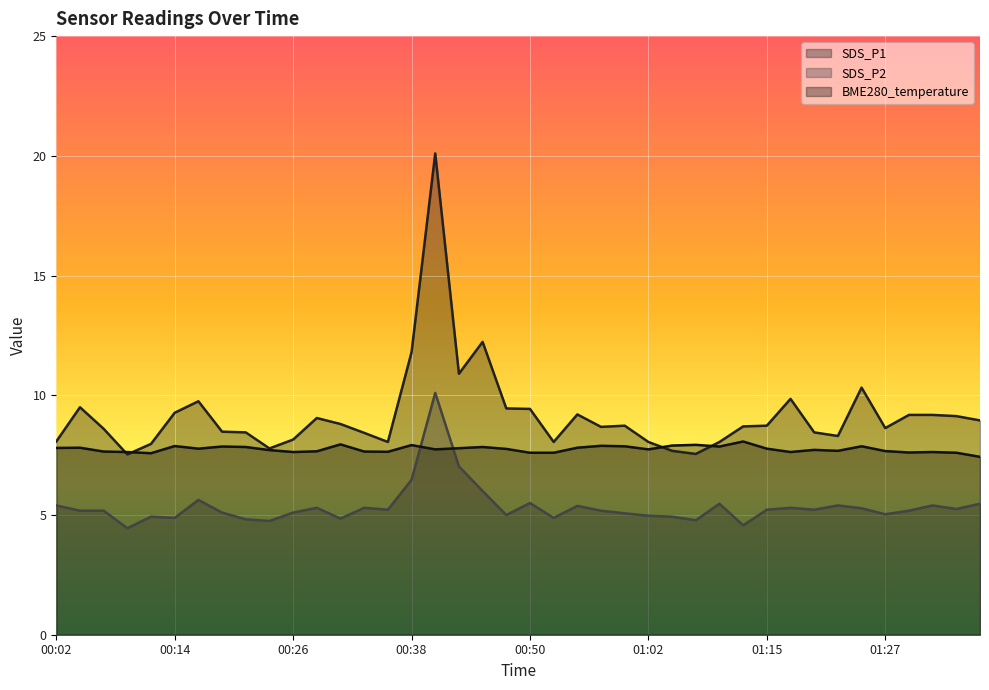

What is the spread (max minus min) of values at 00:48?

4.4